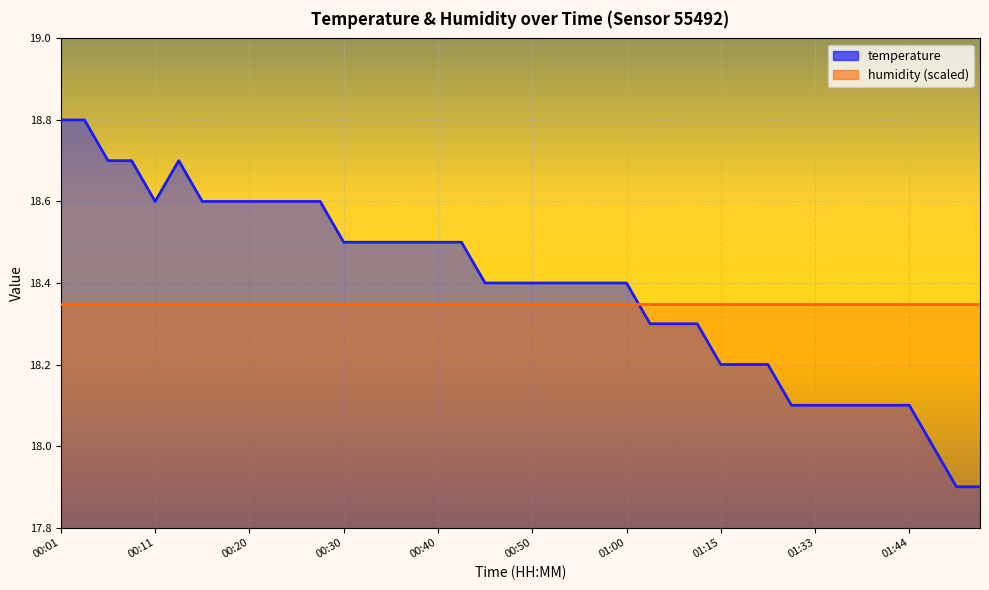

What is the label of the 20th point from the left?

00:47